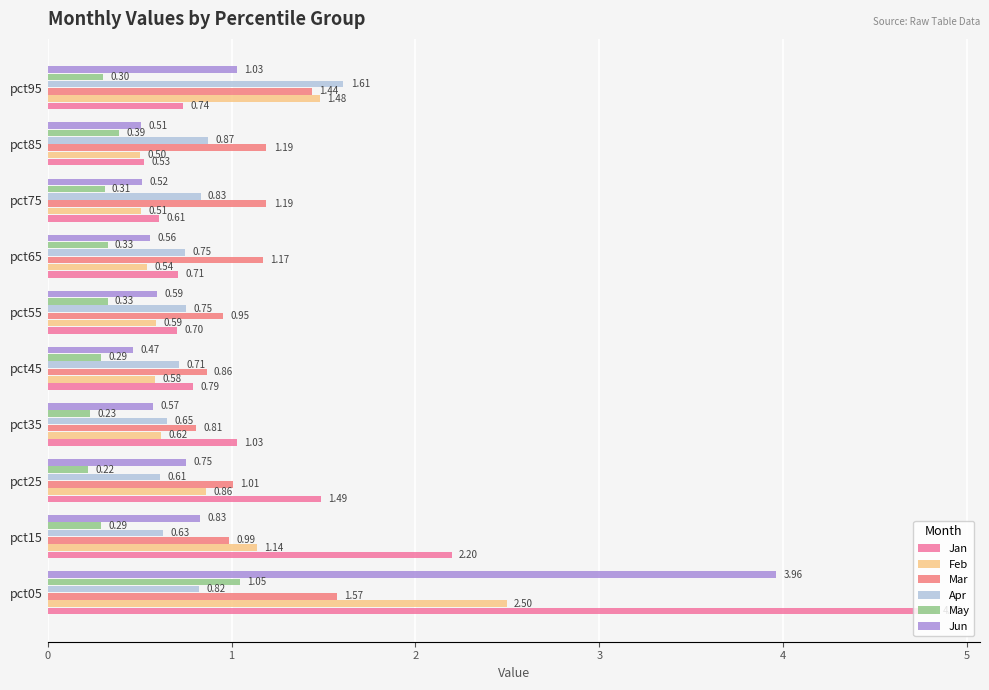

What is the value of the Mar bar at the 8th from the left?

1.2